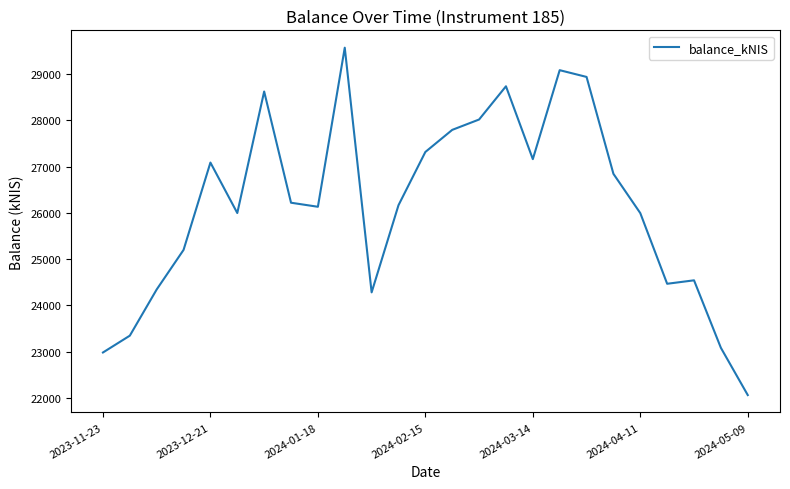

Does the chart display data point markers on the line(s)?

No